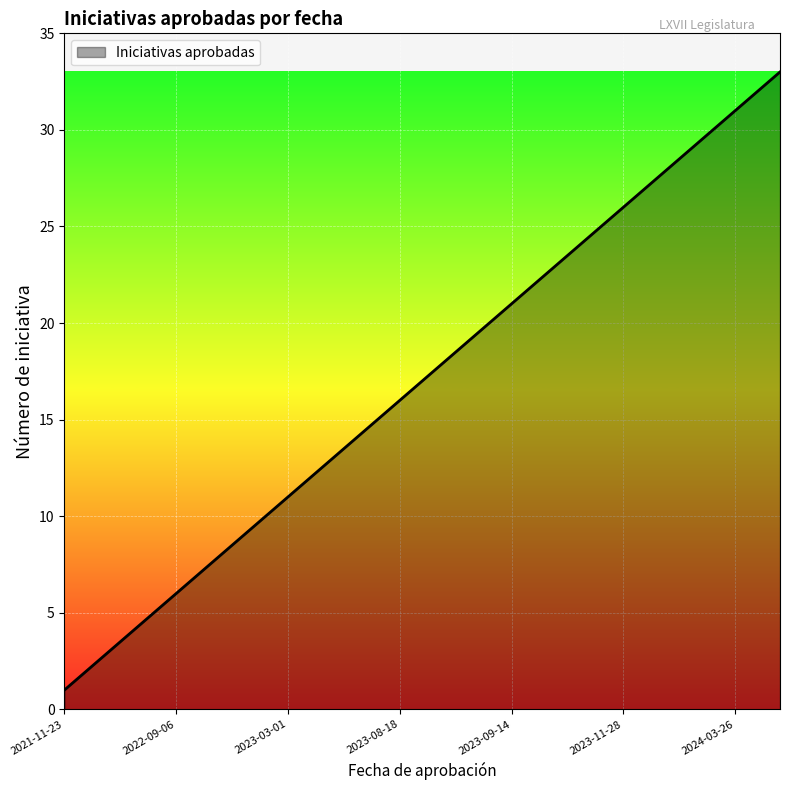

What is the difference between the maximum and minimum values?

32